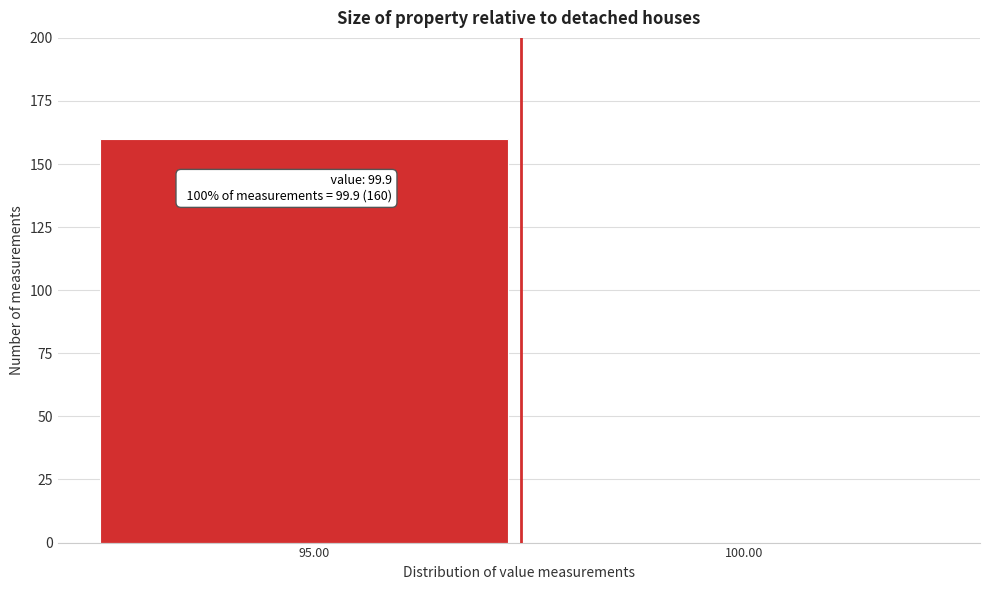

Reading left to right, extract all data points from this chart.

95.00=160	100.00=0